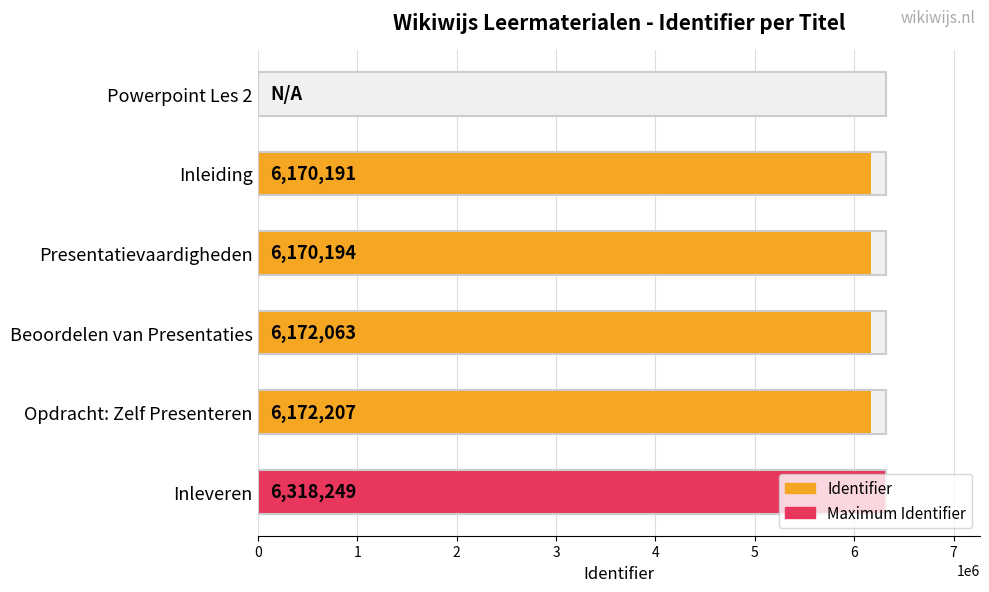

What is the sum of the values at Opdracht: Zelf Presenteren and Presentatievaardigheden?

12342401